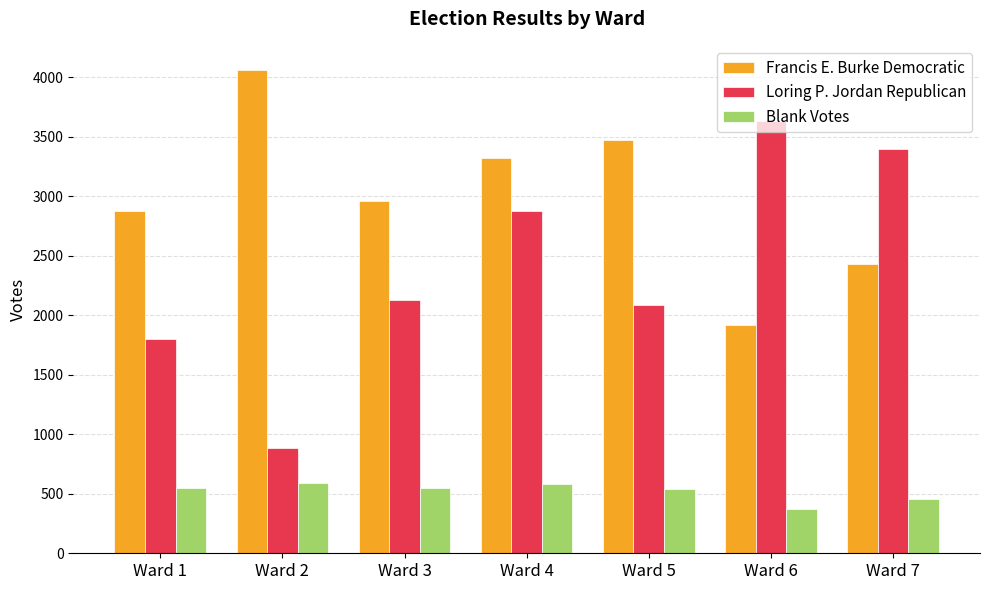

Which label corresponds to the largest value in the chart?

Ward 2